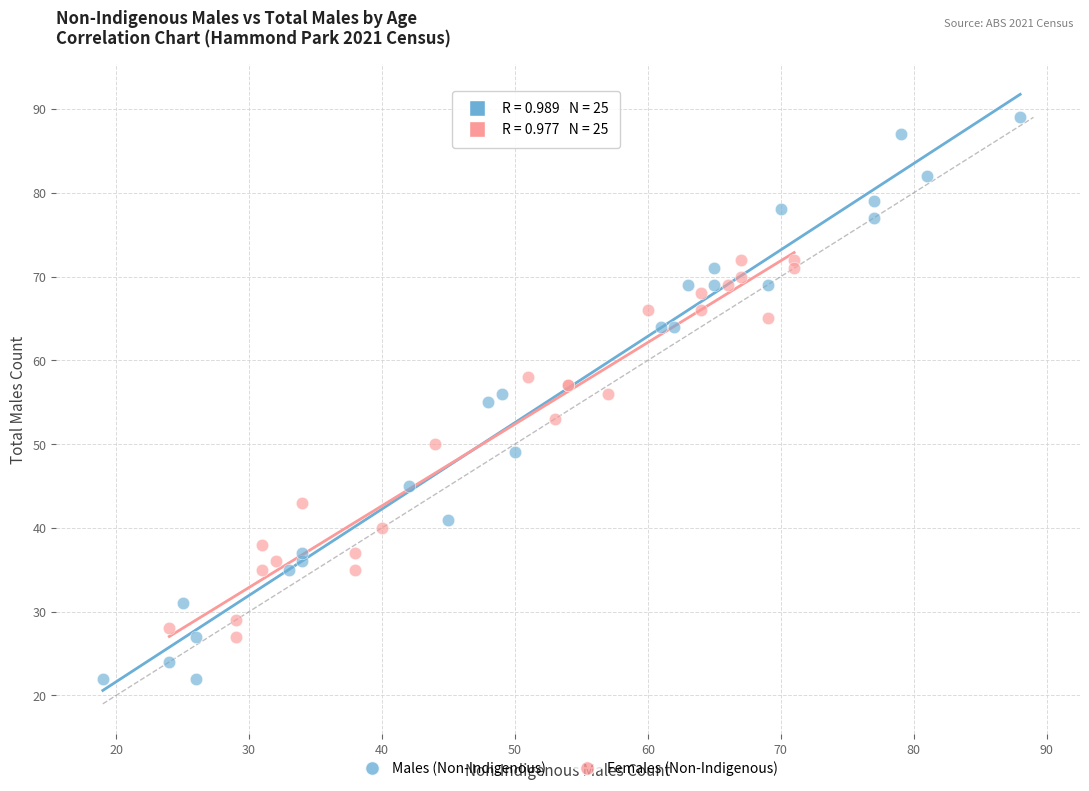

Which series has the largest Y range (max minus min)?

Males (Non-Indigenous)